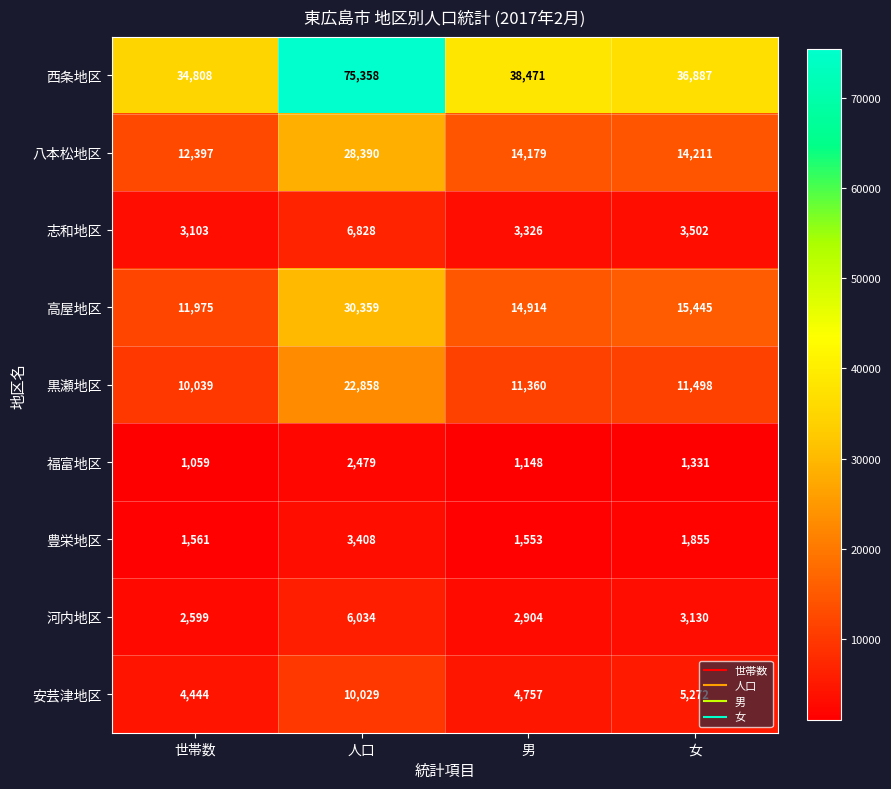

What is the spread (max minus min) of values at 男?

37323